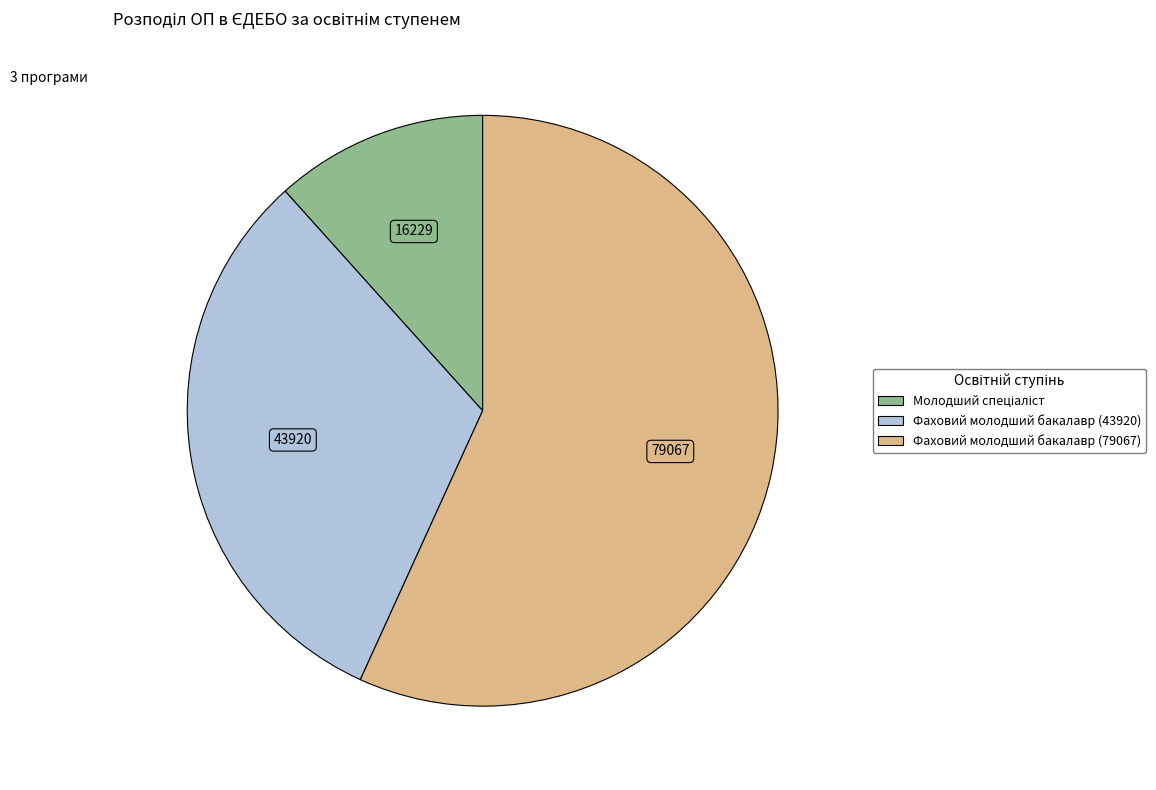

True or false: Фаховий молодший бакалавр (79067) accounts for 57% of the total.

True